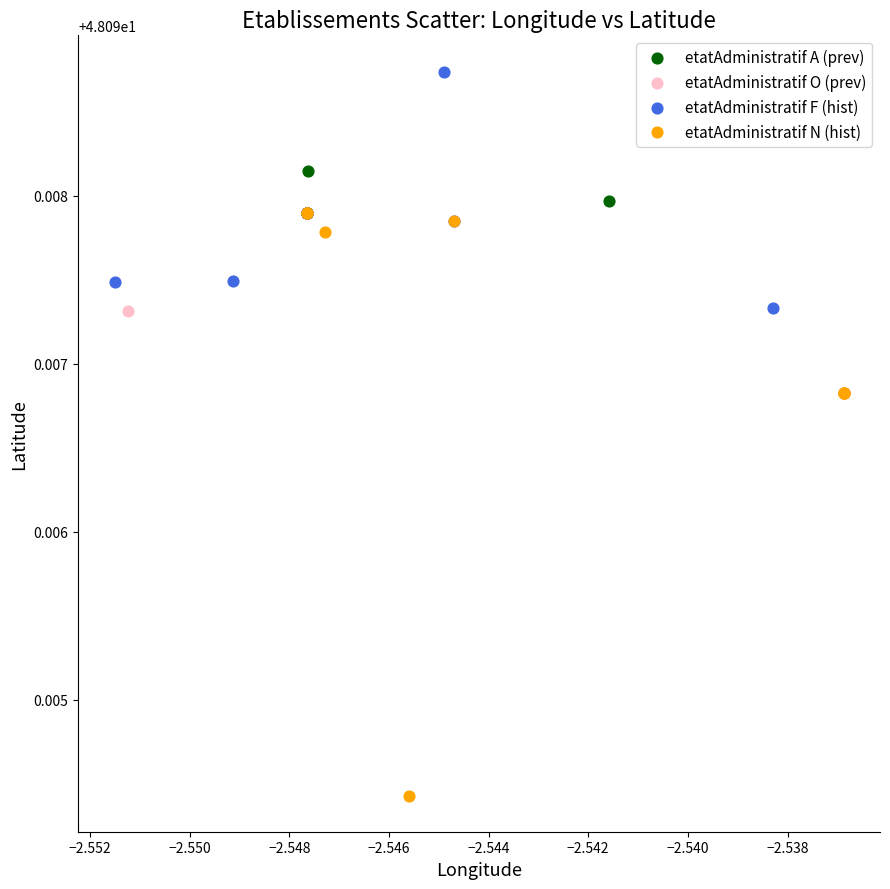

Which series contains the highest Y value?

etatAdministratif F (hist)